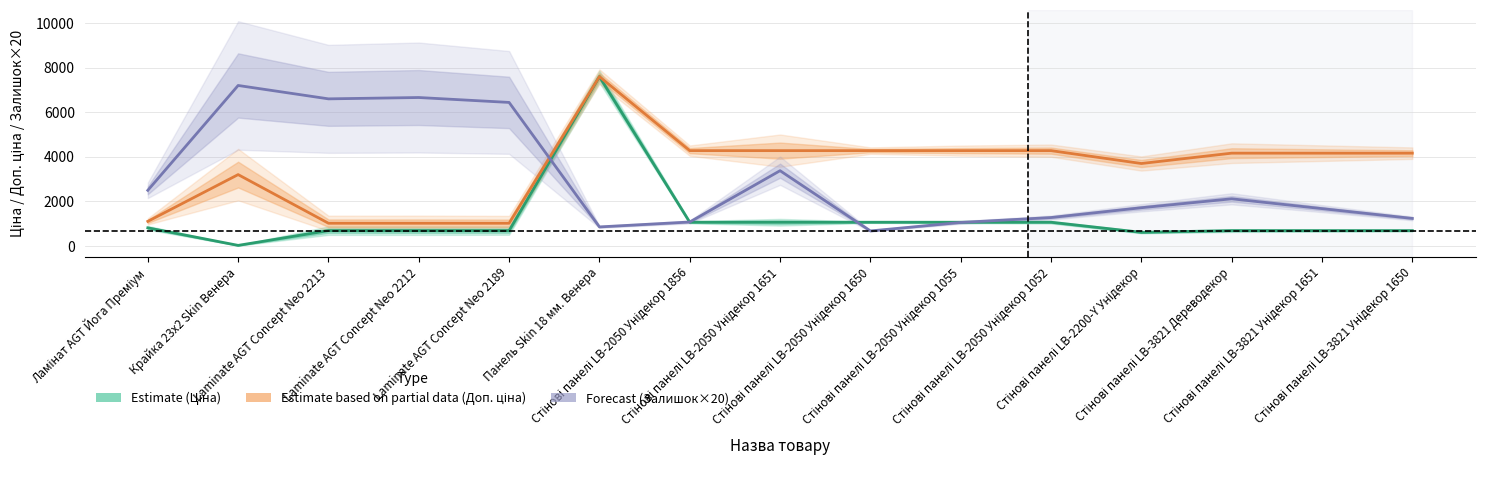

Which series has the widest spread of values?

Ціна (Estimate)